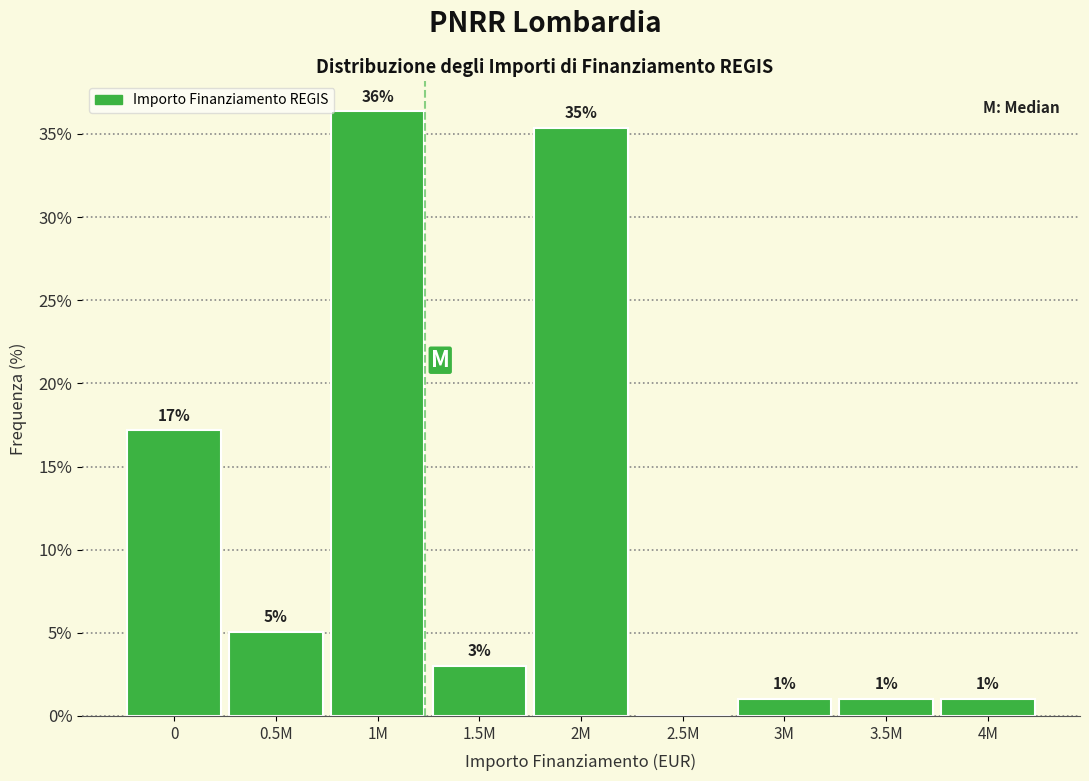

True or false: the data shows 17.2 at 0.

True